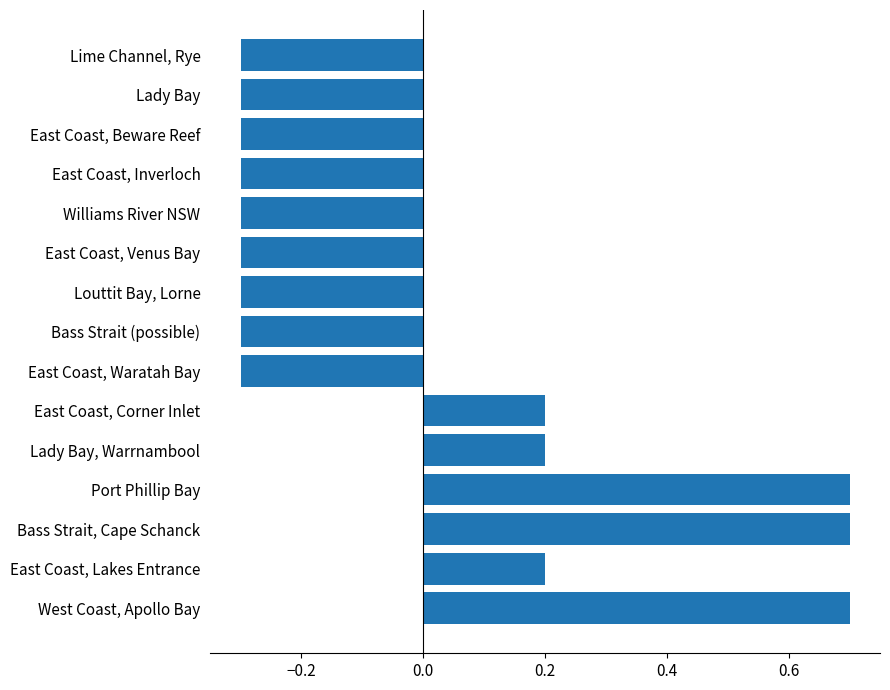

What is the greatest value displayed?

0.7